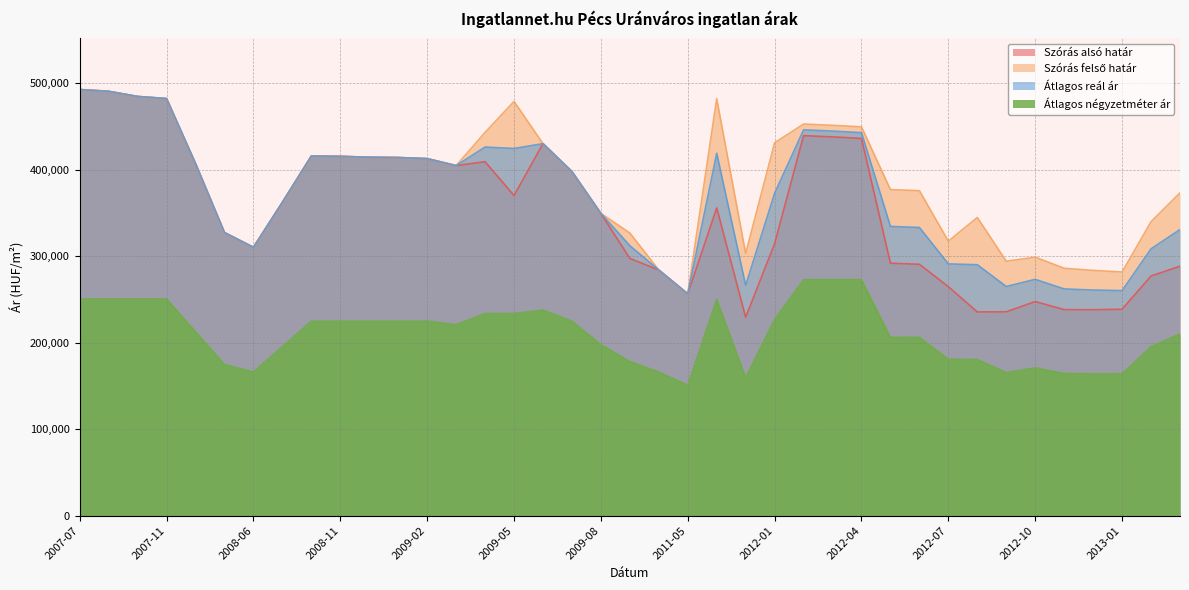

How many values in the Szórás felső határ series are below 398092?

19